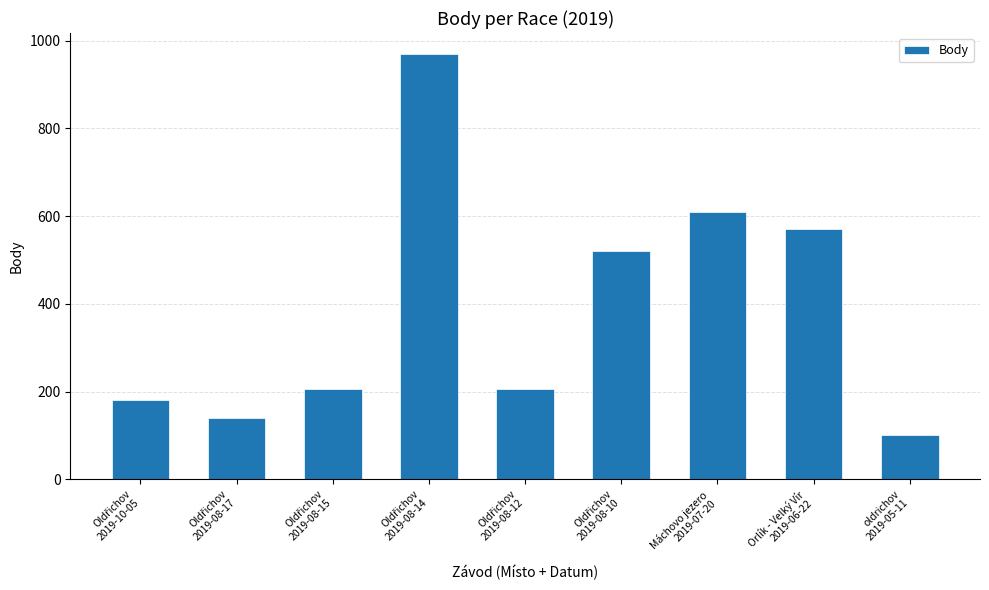

What is the sum of all values?

3502